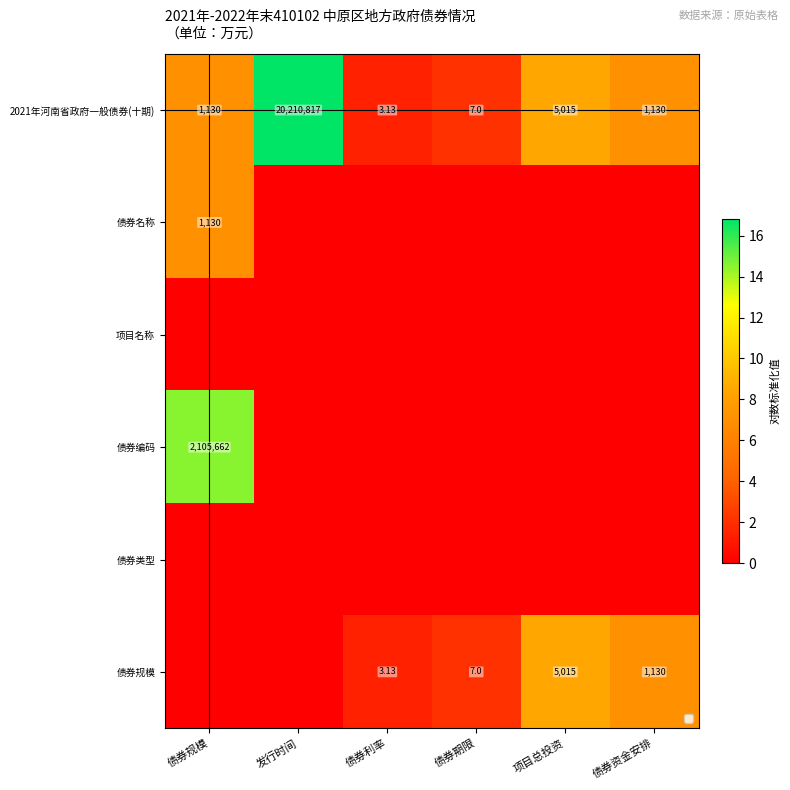

List the series in order of their peak value, lowest first.

项目名称, 债券类型, 债券名称, 债券规模, 债券编码, 2021年河南省政府一般债券(十期)